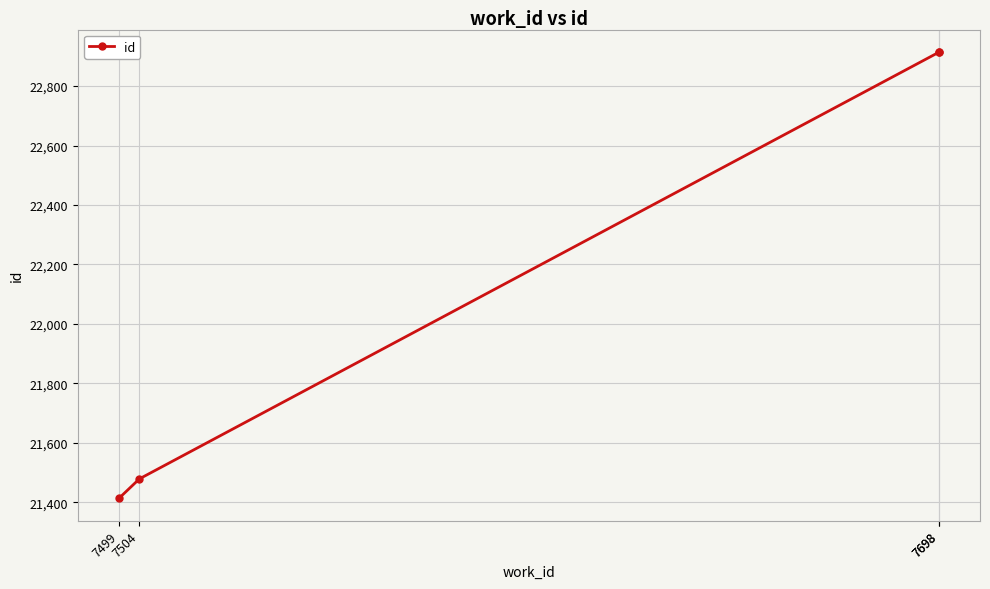

What is the greatest value displayed?

22915